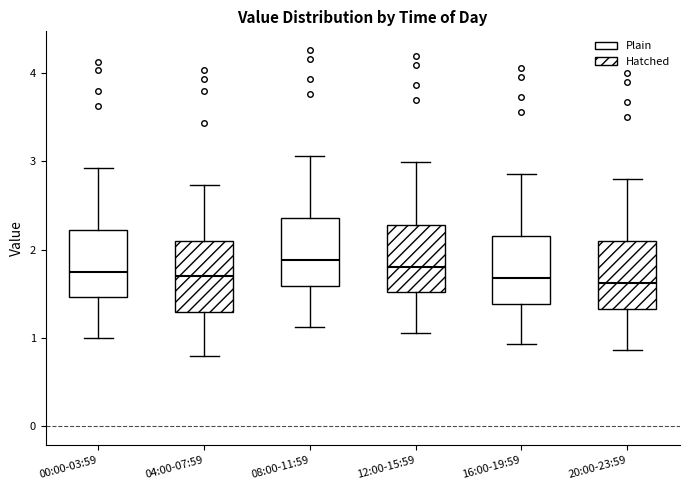

Where does the median line of the box for 08:00-11:59 sit on the y-axis? The values are not printed on the chart, so give them approximately, as read against the axis.

1.9